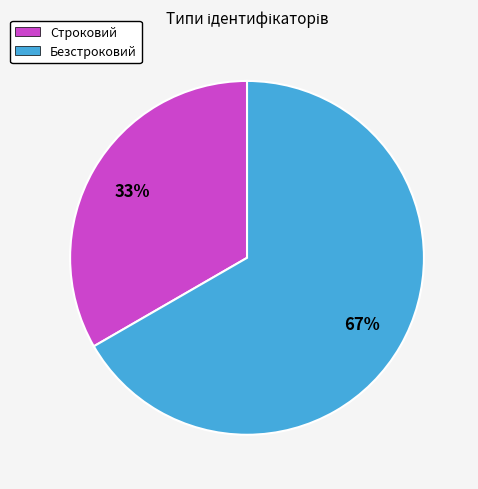

What is the largest slice in the pie chart?

Безстроковий